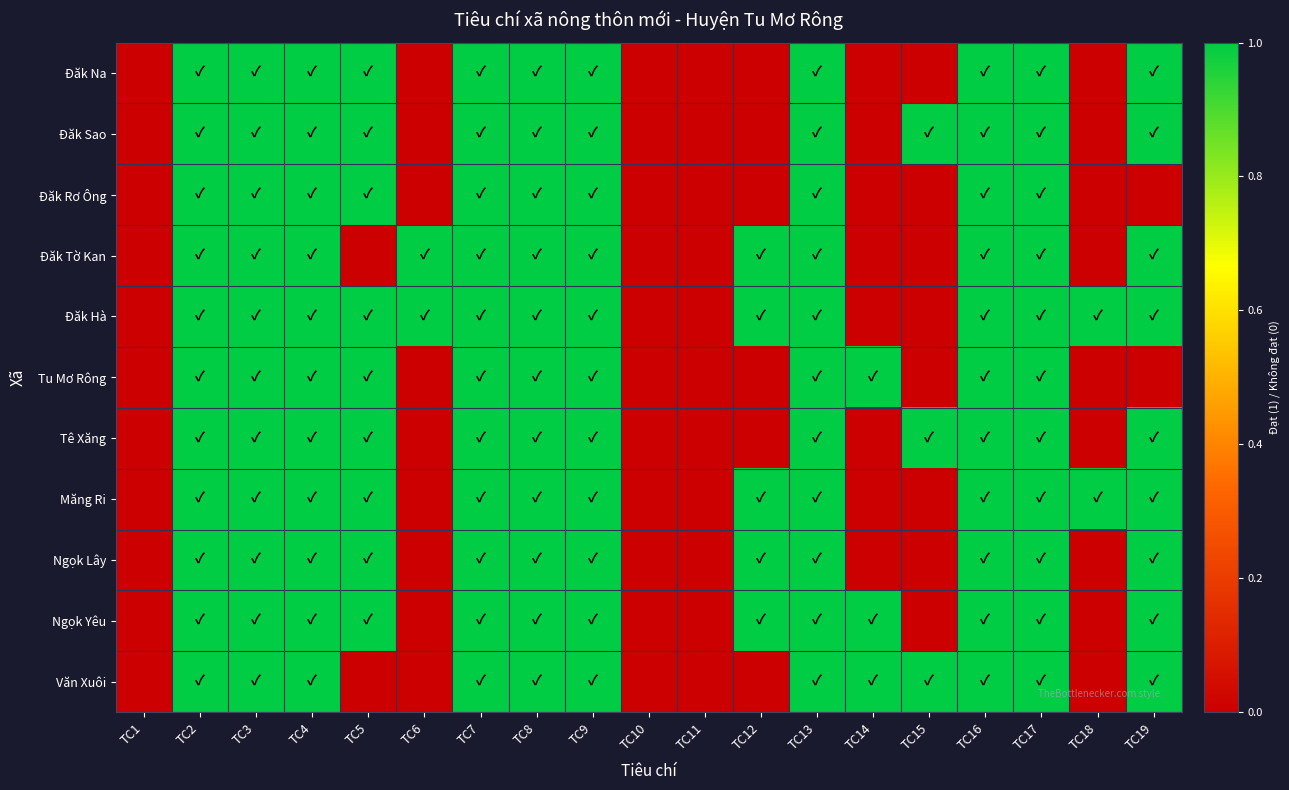

How many distinct data groups are displayed?

11